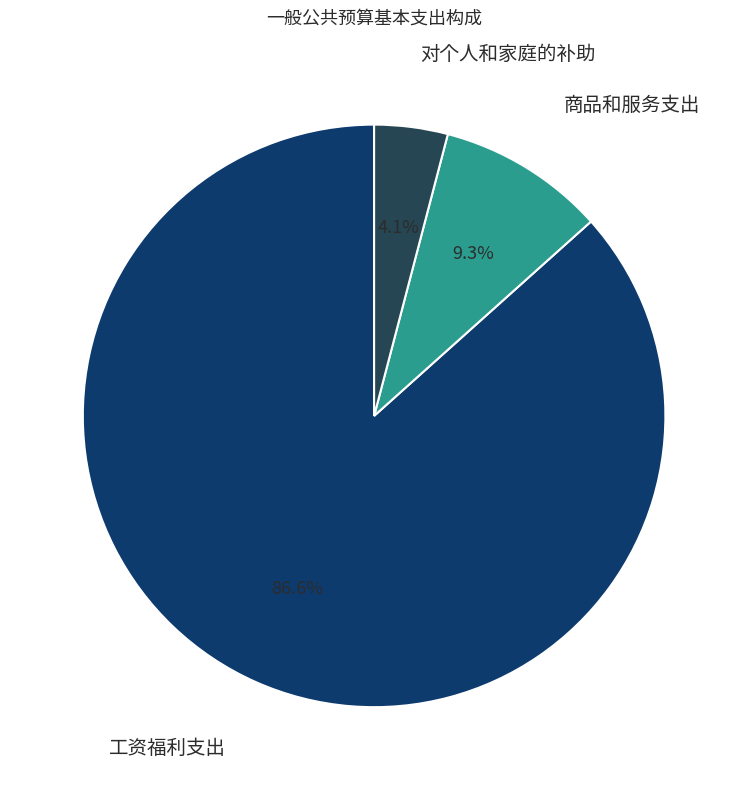

Count the number of slices in the pie.

3